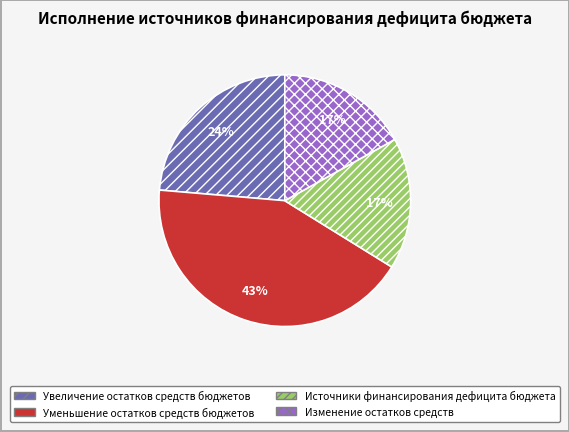

What is the largest slice in the pie chart?

Уменьшение остатков средств бюджетов